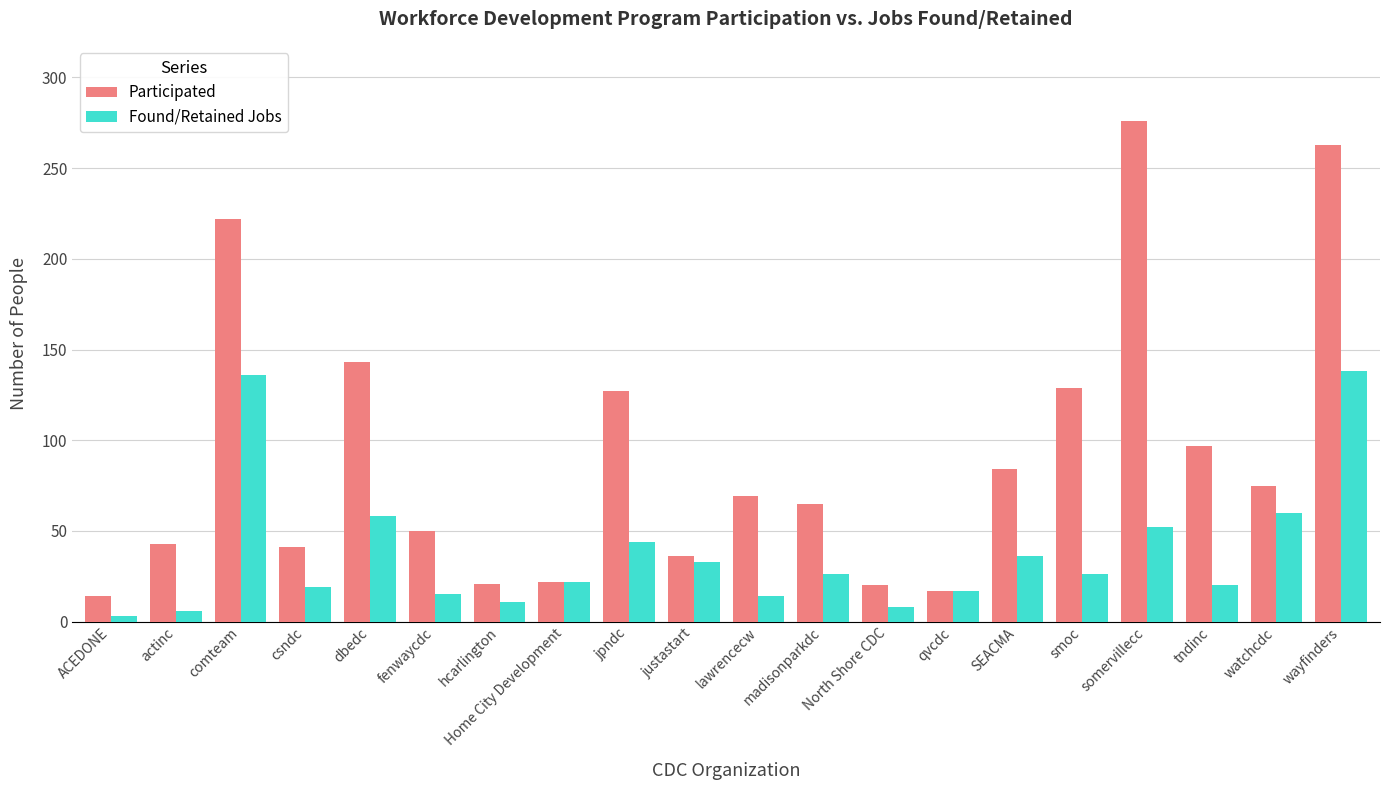

What is the greatest value displayed?

276